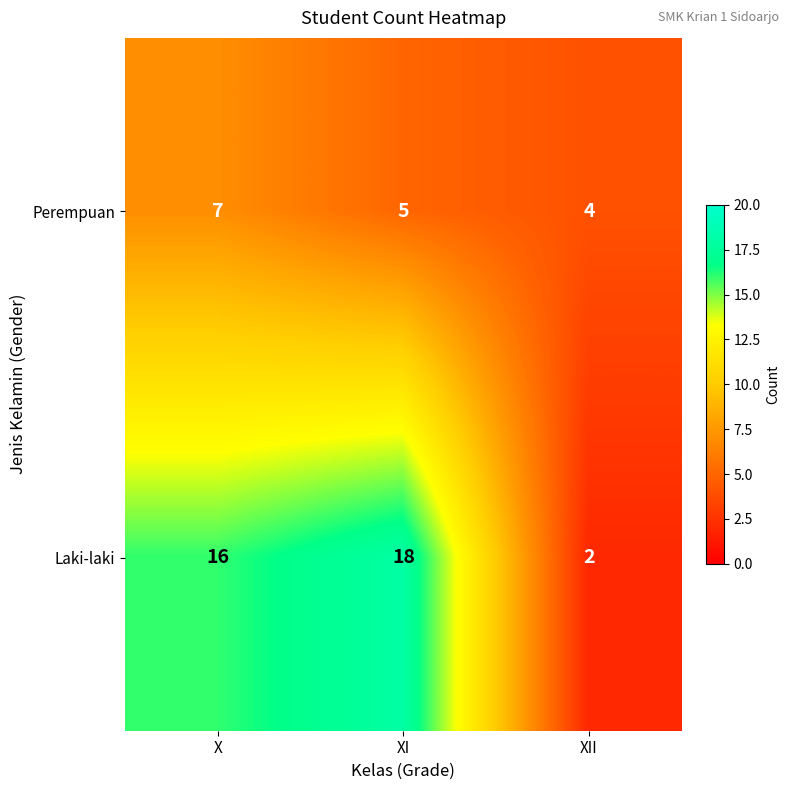

Reading right to left, transcribe all the data shown in this chart.

Perempuan: 4	5	7
Laki-laki: 2	18	16